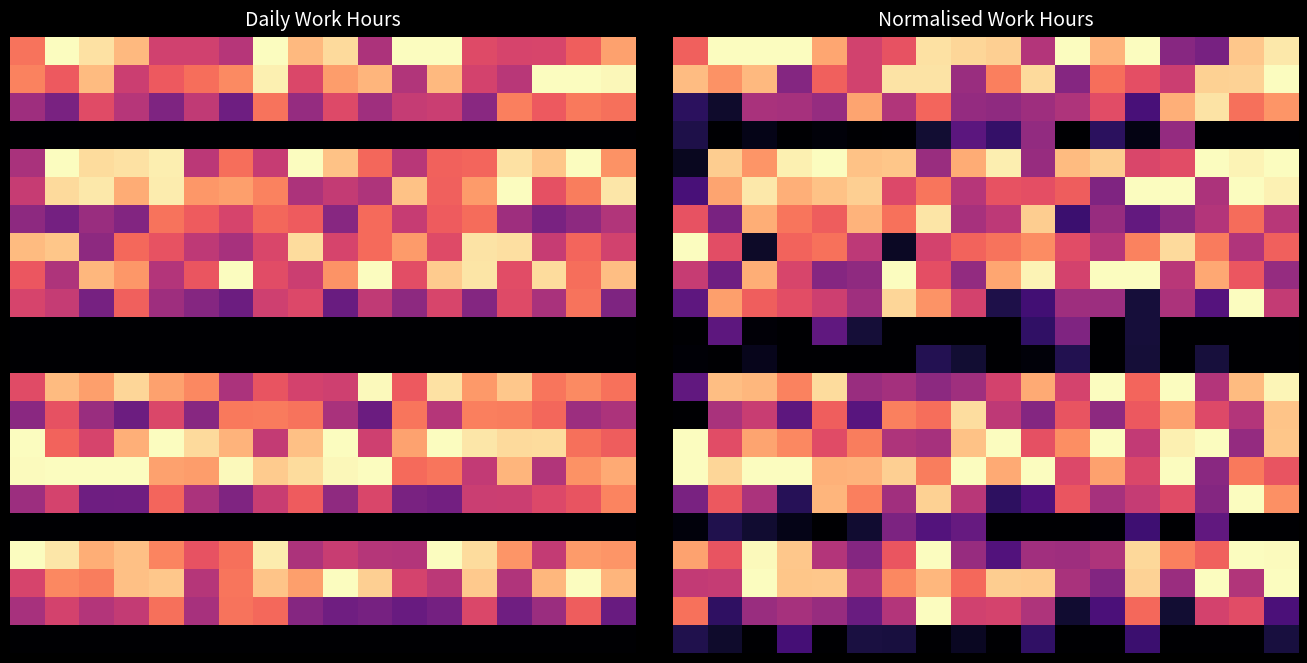

How many data points does each series have?

18